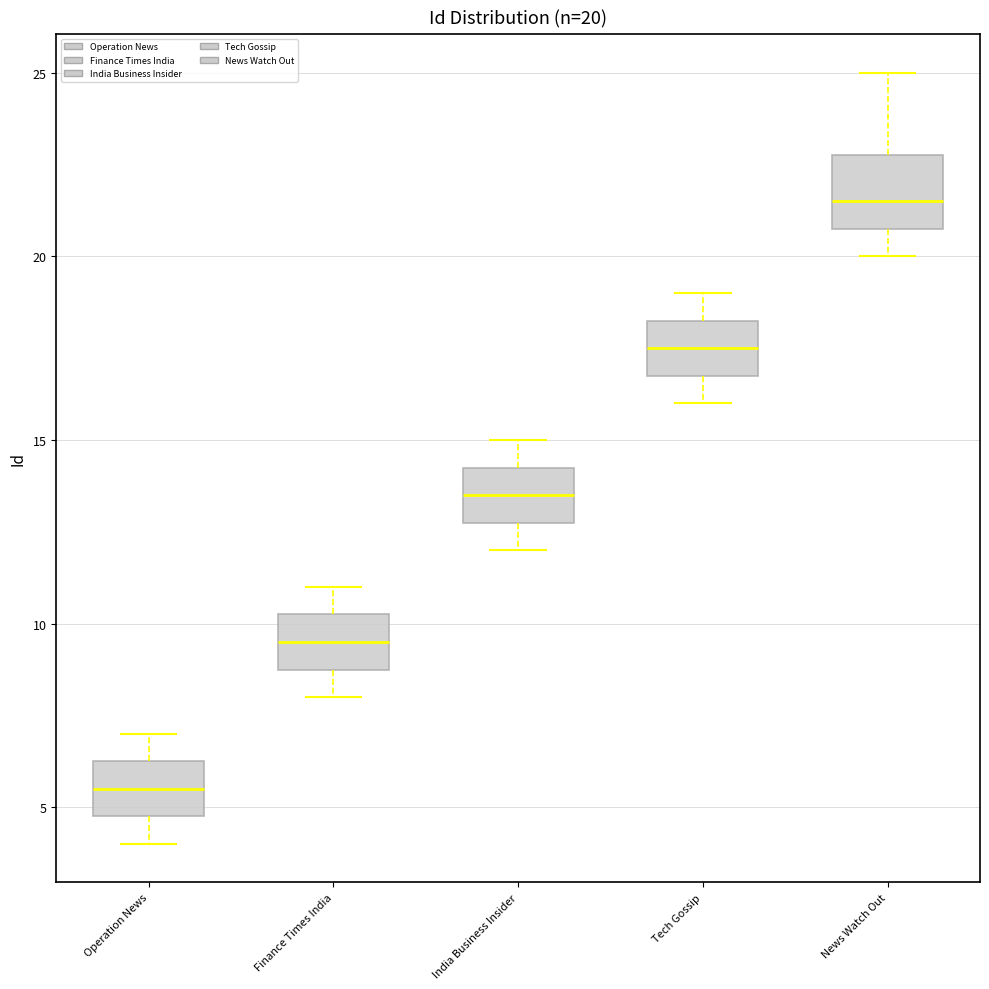

Which box's median line is the highest?

News Watch Out